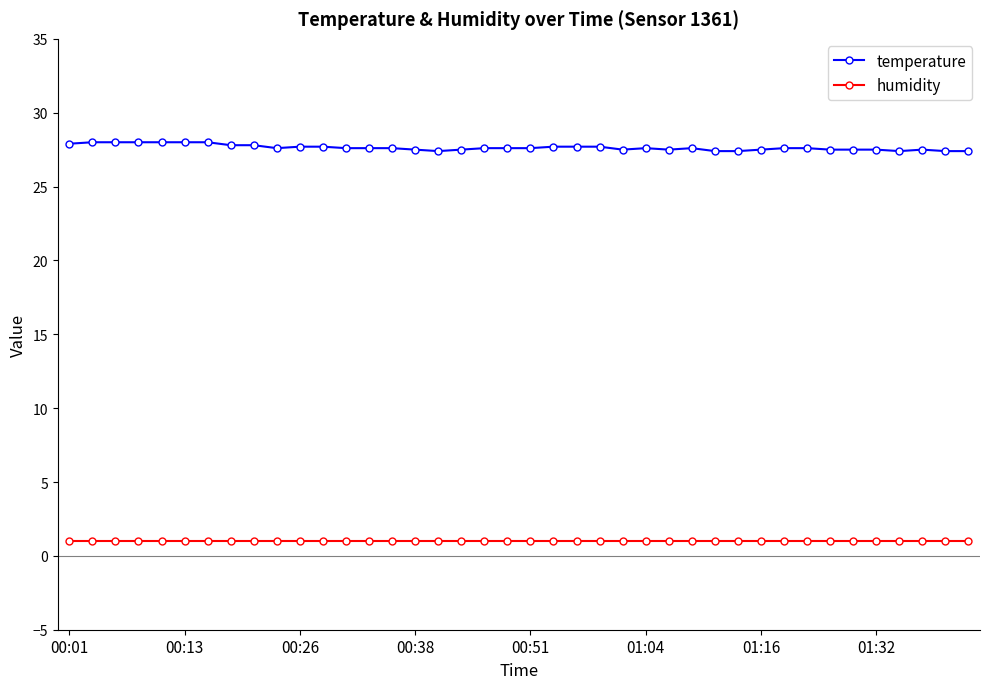

True or false: humidity and temperature intersect in this chart.

False